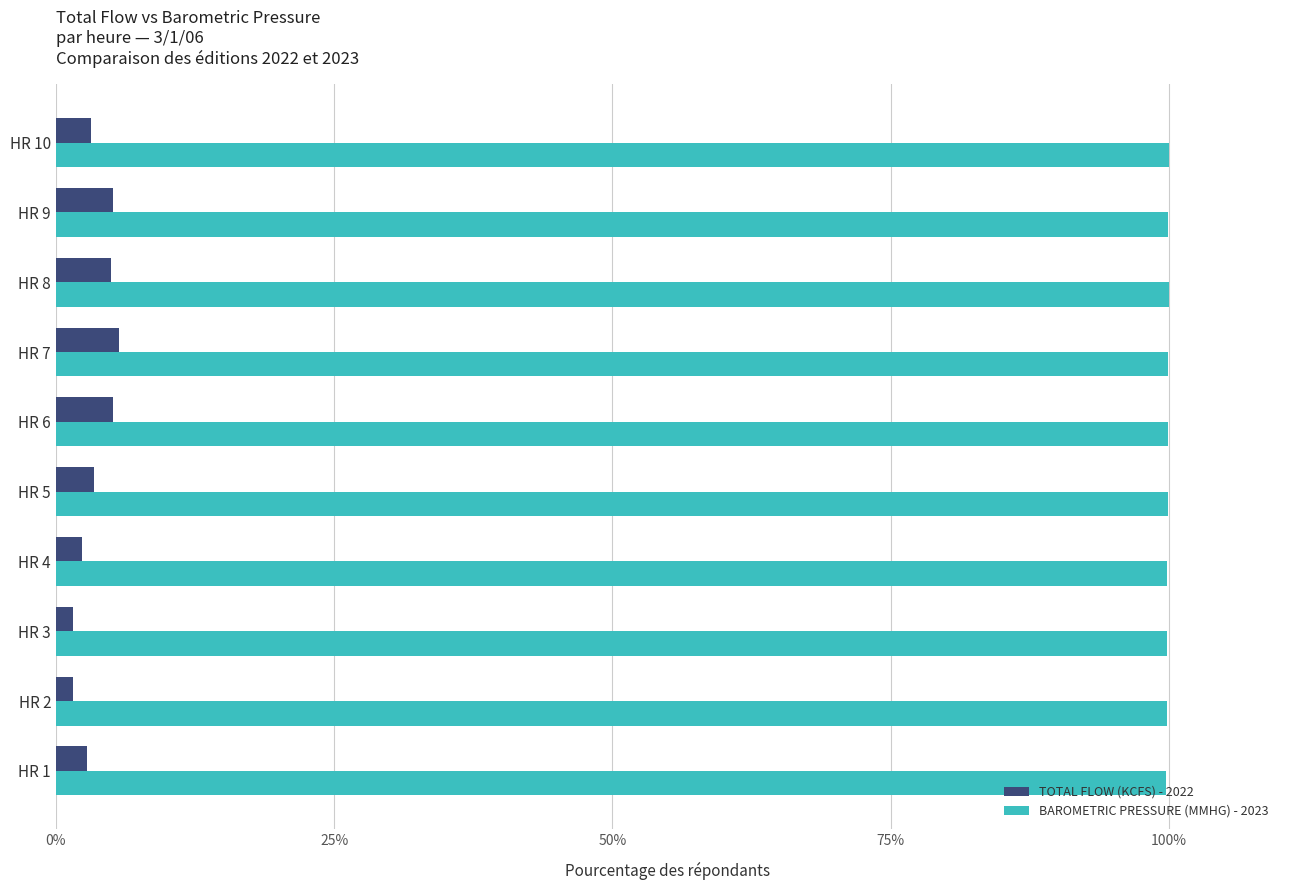

The TOTAL FLOW (KCFS) - 2022 series shows 1.6 at HR 3. True or false?

True